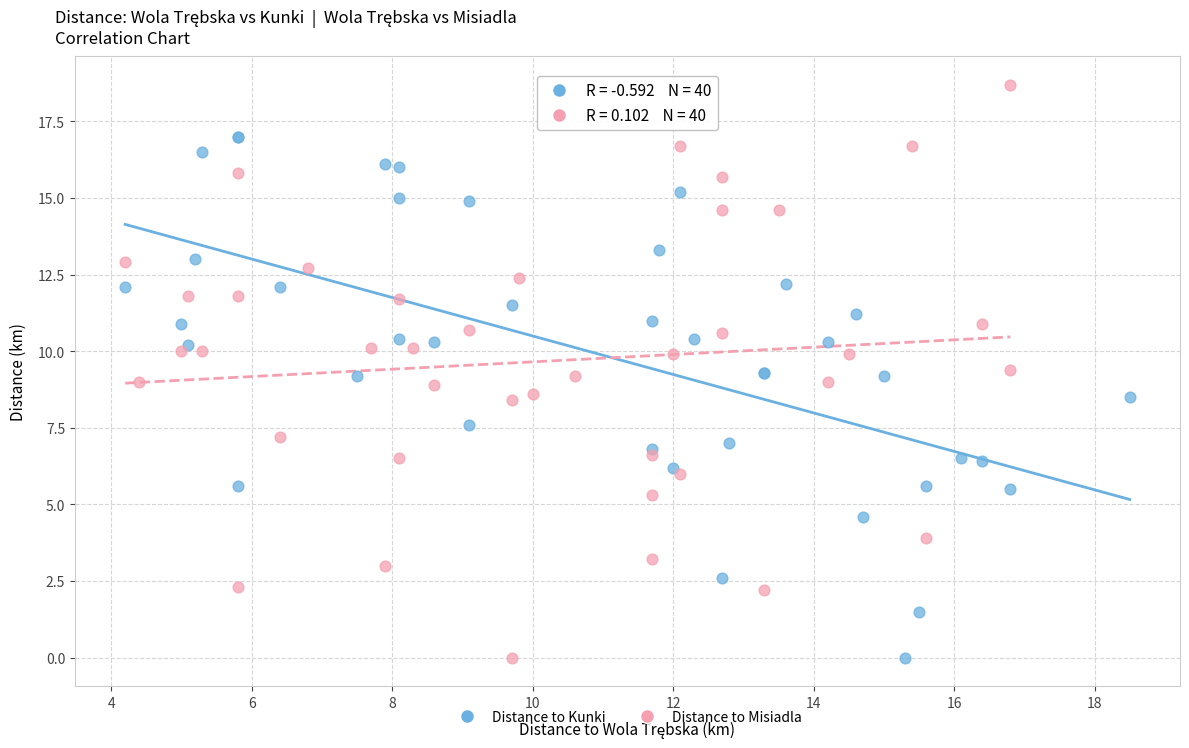

Which series contains the highest Y value?

Distance to Misiadla